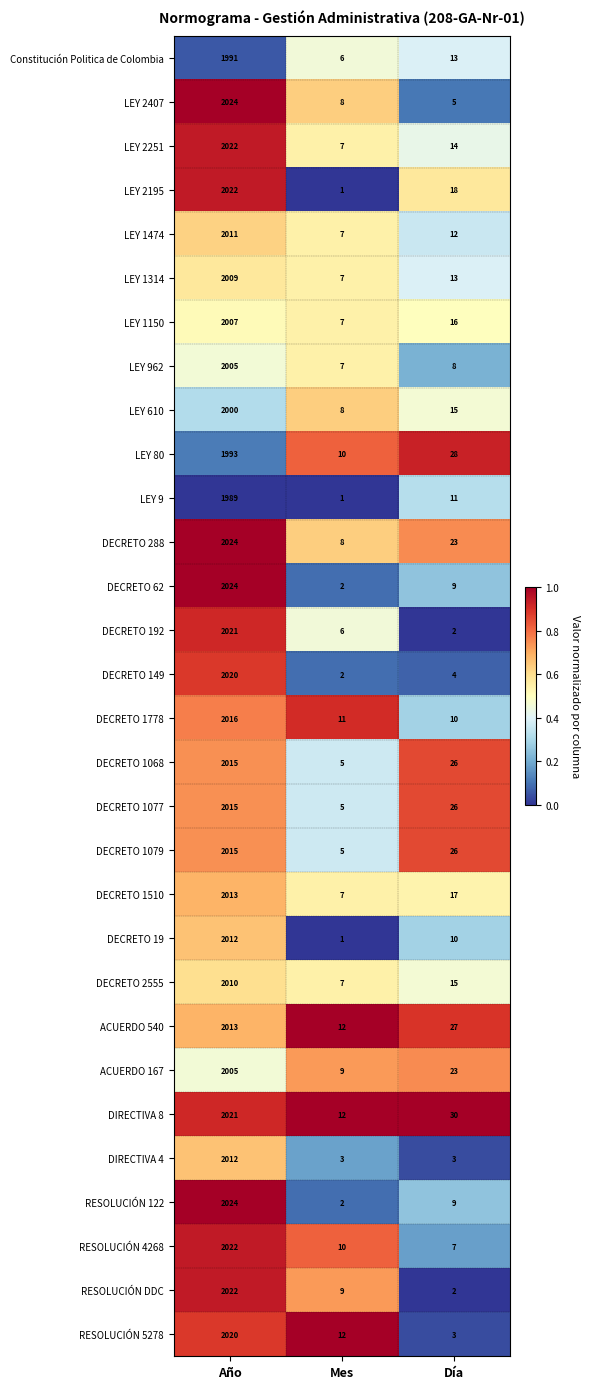

The value of RESOLUCIÓN DDC at Día is 2. True or false?

True